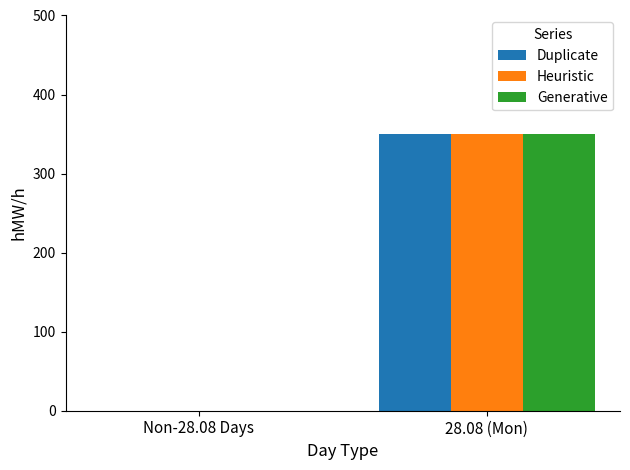

Where is Heuristic nearest to the value 175?

Non-28.08 Days